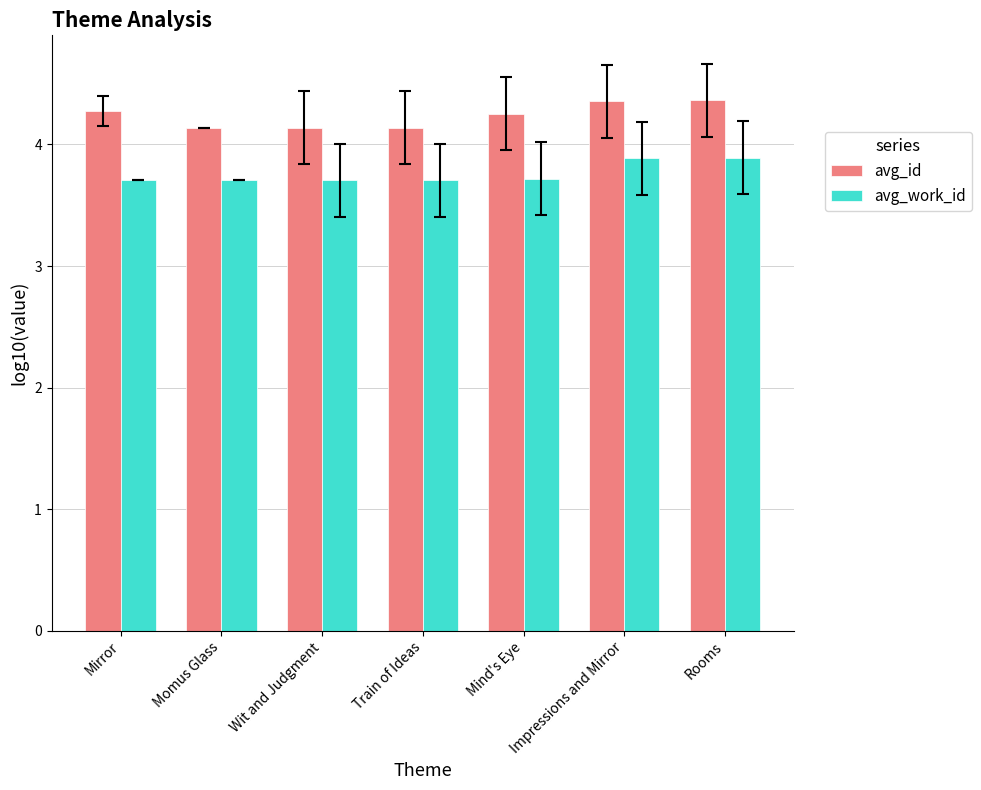

At how many categories does at least one series exceed 3?

7